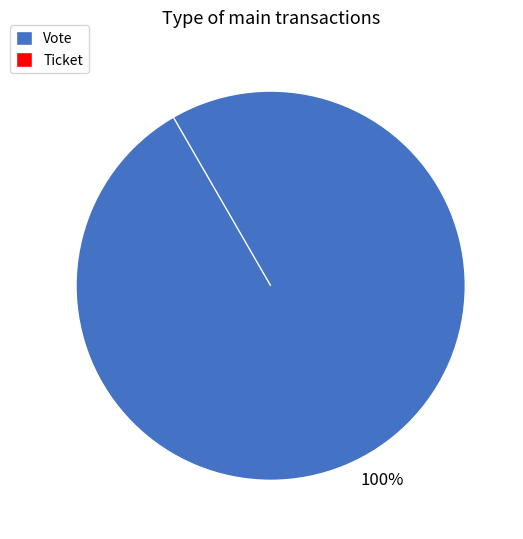

How many slices are in this pie chart?

2